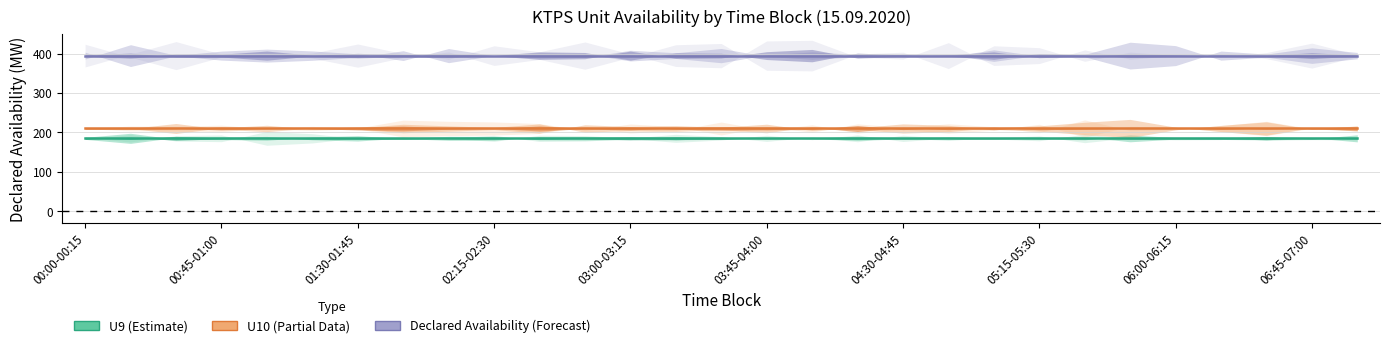

True or false: U10 and Declared Availability Ex-Bus (MW) cross at least once.

False